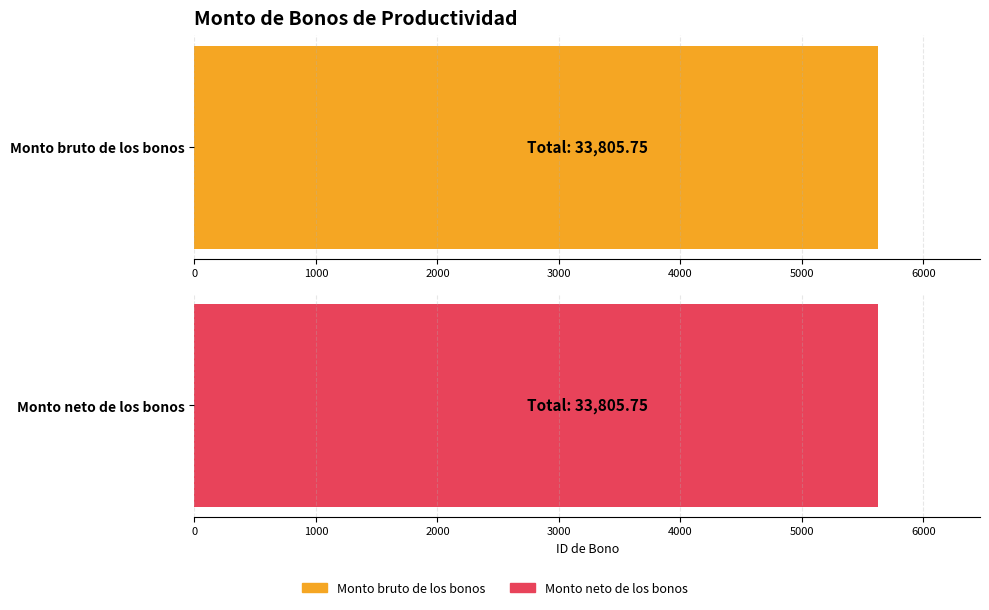

What is the difference between the maximum and minimum values in the Monto neto de los bonos series?

4992.6